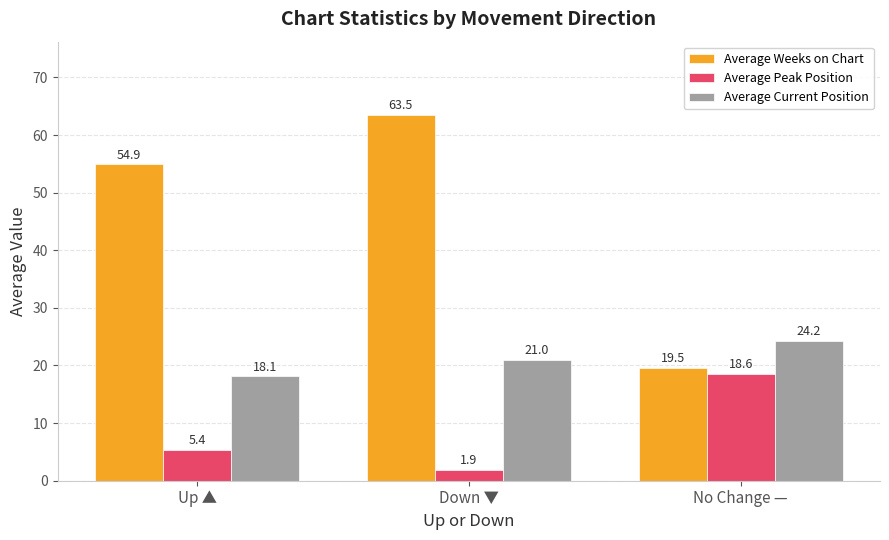

What is the value of the Average Weeks on Chart bar at the 1st from the left?

54.9